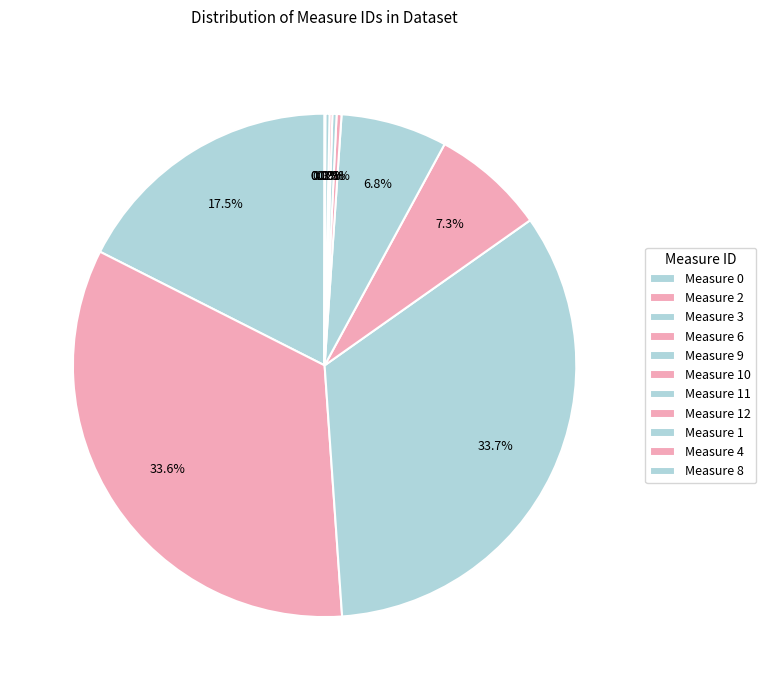

Is there a majority slice in this chart?

No